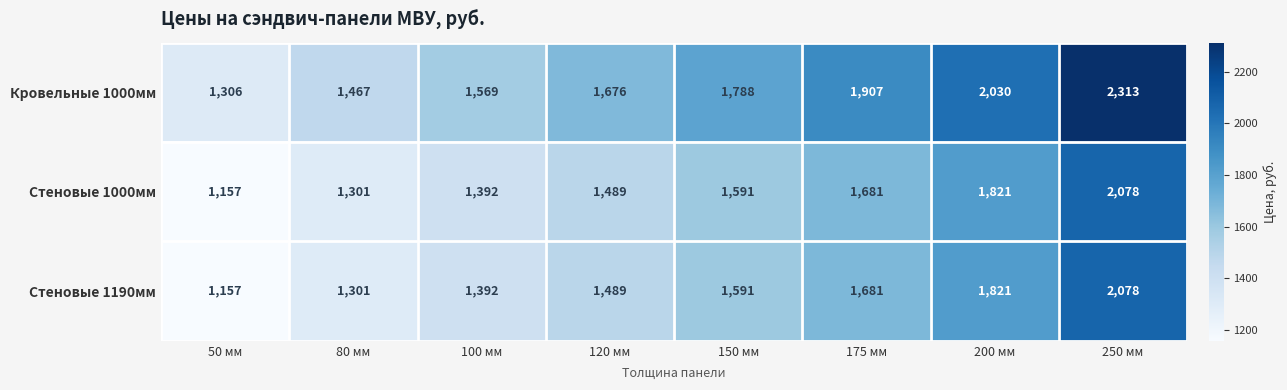

Reading left to right, list all the values displayed in this chart.

Кровельные 1000мм: 1306	1467	1569	1676	1788	1907	2030	2313
Стеновые 1000мм: 1157	1301	1392	1489	1591	1681	1821	2078
Стеновые 1190мм: 1157	1301	1392	1489	1591	1681	1821	2078